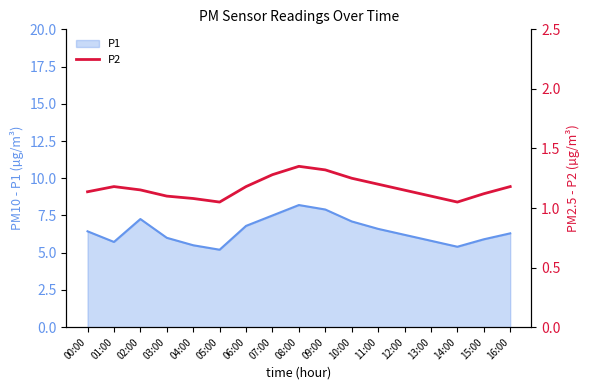

True or false: P1 has a value of 9.8 at 04:00.

False